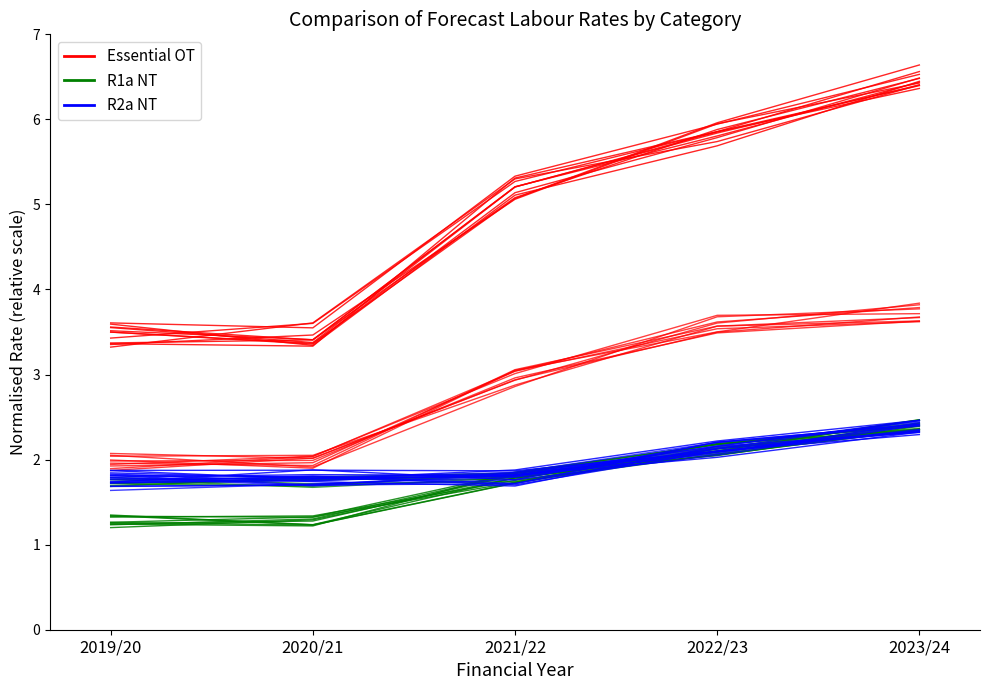

At how many categories does at least one series exceed 6?

1